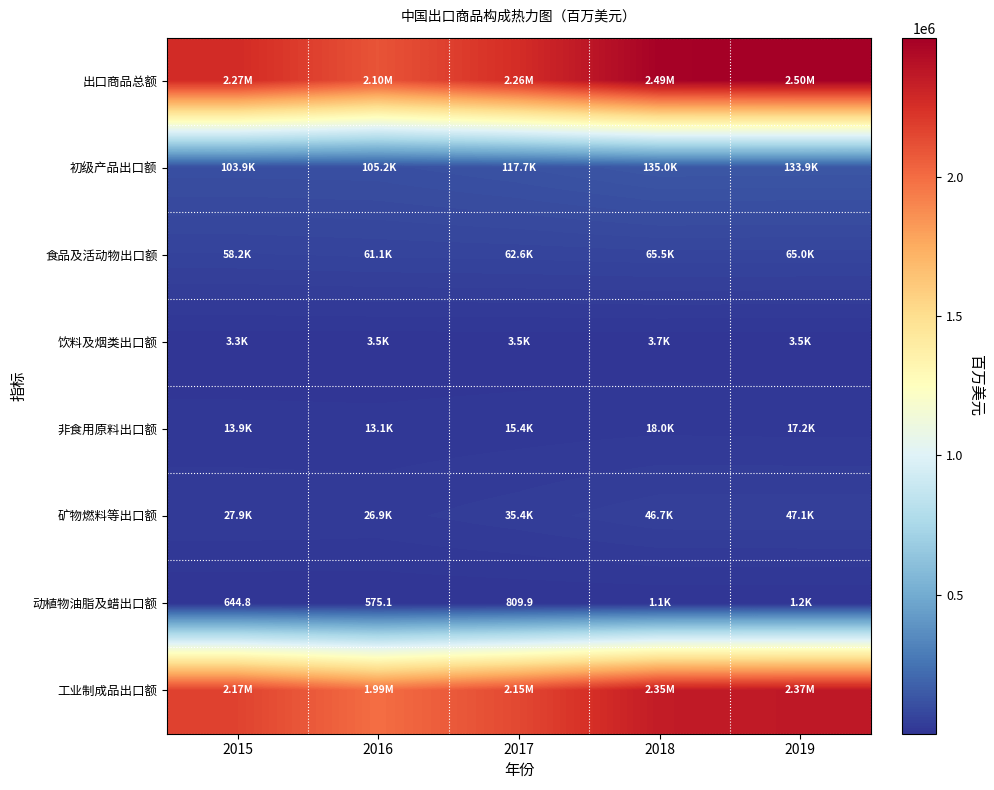

How many data points does each series have?

5